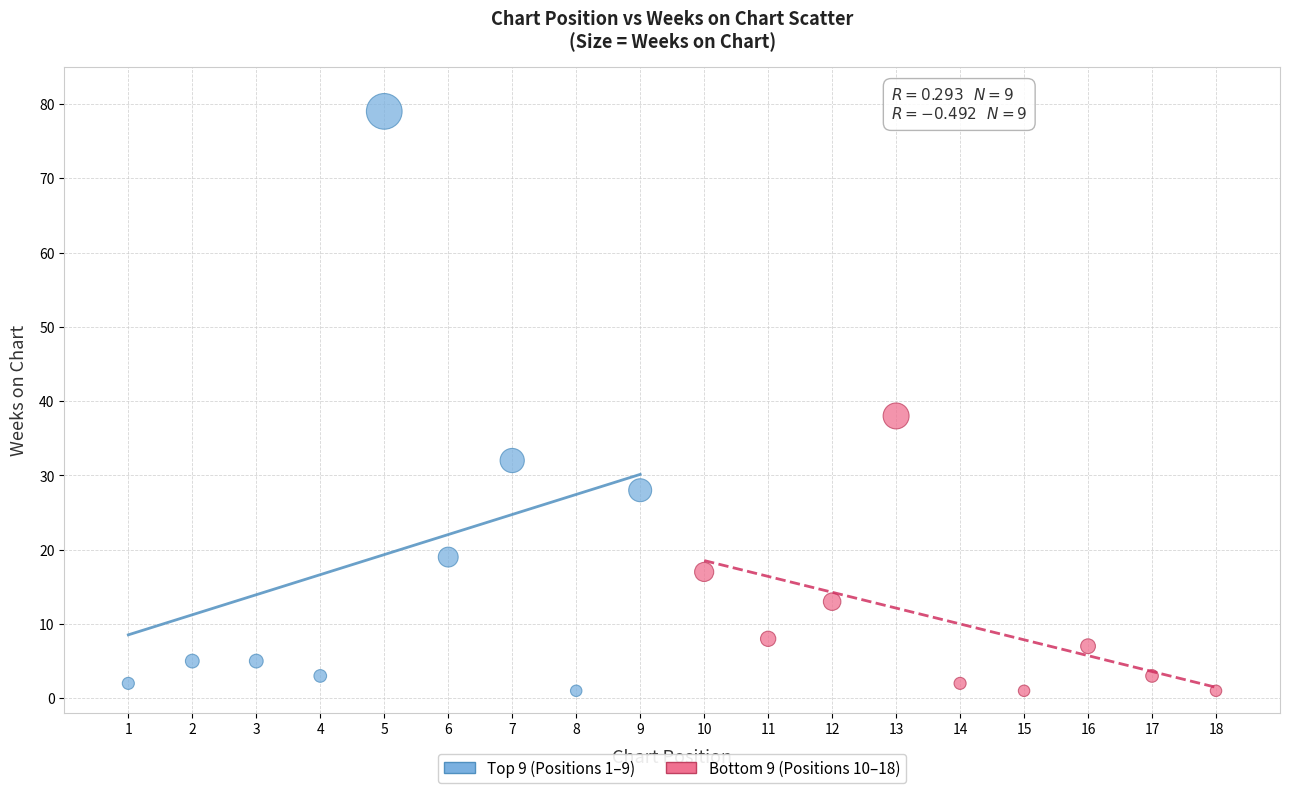

Which series contains the highest Y value?

Top 9 (Positions 1–9)